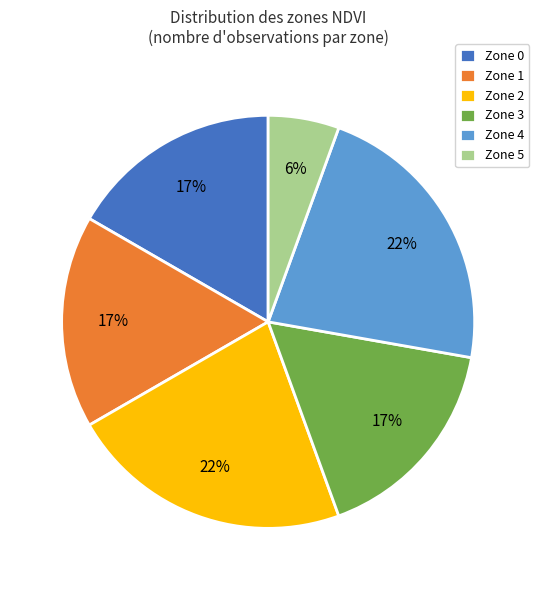

Is it true that Zone 3 is 17% of the pie?

True